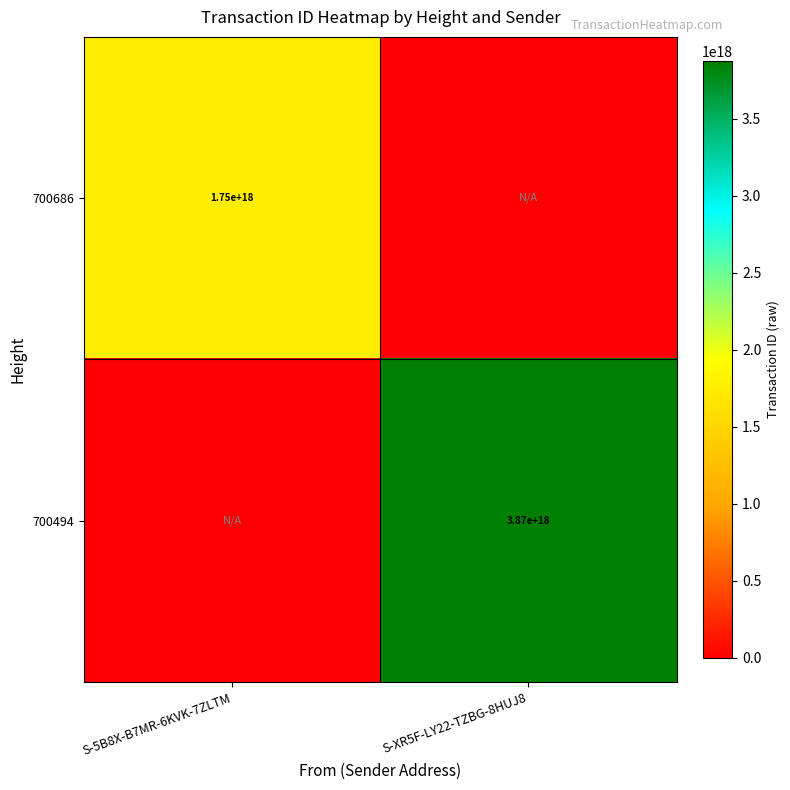

The 700494 series shows 6531232789041173504 at S-XR5F-LY22-TZBG-8HUJ8. True or false?

False